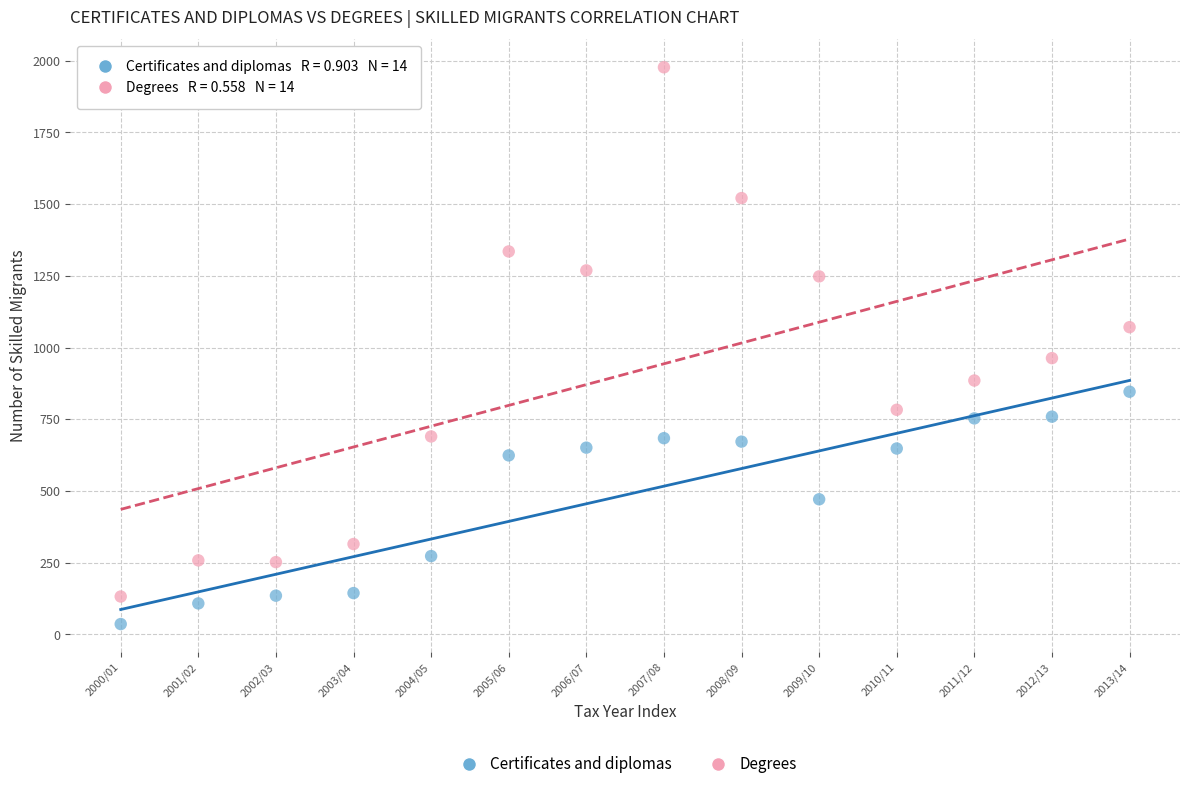

Which series has the widest spread of Y values?

Degrees